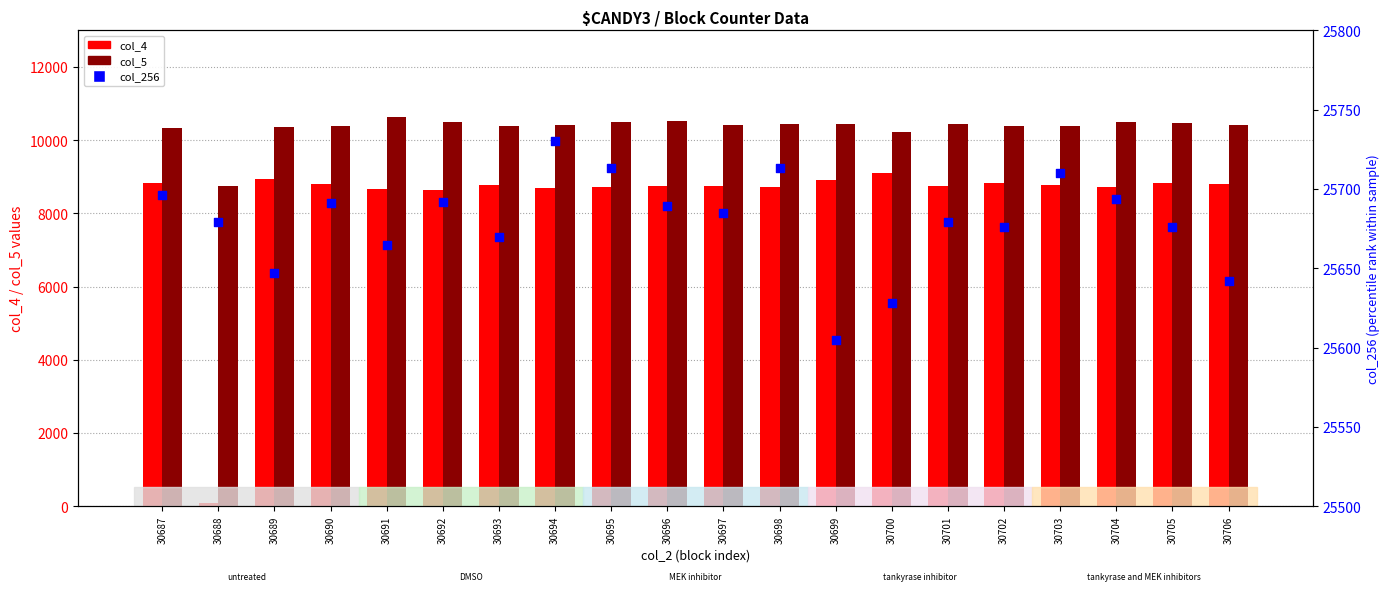

Which series contains the highest Y value?

col_256